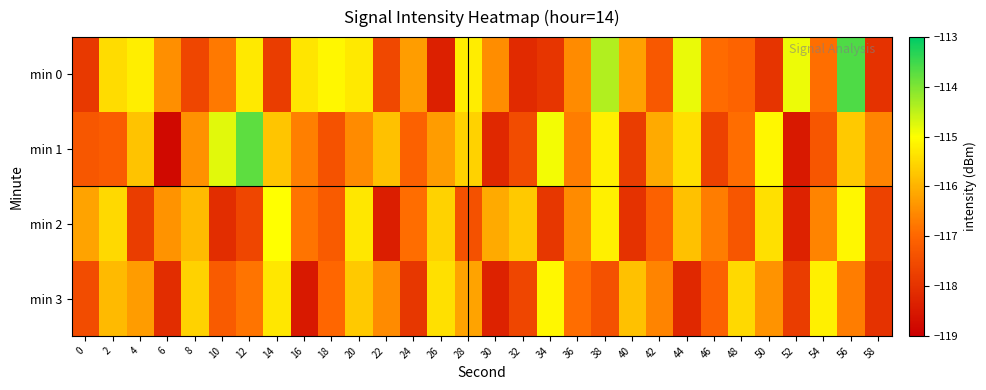

Reading right to left, list all the values displayed in this chart.

min 0: 58=-118.0	56=-113.6	54=-116.9	52=-114.9	50=-118.0	48=-117.1	46=-116.9	44=-114.8	42=-117.3	40=-116.2	38=-114.4	36=-116.5	34=-117.9	32=-118.2	30=-116.5	28=-115.2	26=-118.4	24=-116.3	22=-117.6	20=-115.3	18=-115.1	16=-115.3	14=-117.8	12=-115.3	10=-116.7	8=-117.6	6=-116.5	4=-115.2	2=-115.4	0=-117.9
min 1: 58=-116.6	56=-115.7	54=-117.3	52=-118.5	50=-115.1	48=-116.9	46=-117.7	44=-115.4	42=-116.1	40=-117.8	38=-115.2	36=-116.7	34=-114.9	32=-117.5	30=-118.2	28=-115.6	26=-116.3	24=-117.1	22=-115.8	20=-116.5	18=-117.4	16=-116.7	14=-115.8	12=-113.7	10=-114.8	8=-116.4	6=-118.8	4=-115.8	2=-117.2	0=-117.3
min 2: 58=-117.7	56=-115.1	54=-116.6	52=-118.3	50=-115.4	48=-117.3	46=-116.7	44=-115.8	42=-117.1	40=-118.0	38=-115.2	36=-116.5	34=-117.9	32=-115.7	30=-116.1	28=-117.4	26=-115.6	24=-116.9	22=-118.4	20=-115.3	18=-117.2	16=-116.8	14=-115.0	12=-117.6	10=-118.1	8=-115.9	6=-116.4	4=-117.8	2=-115.5	0=-116.2
min 3: 58=-118.0	56=-116.7	54=-115.2	52=-117.8	50=-116.4	48=-115.5	46=-117.1	44=-118.2	42=-116.6	40=-115.8	38=-117.4	36=-116.9	34=-115.1	32=-117.6	30=-118.3	28=-116.2	26=-115.4	24=-117.9	22=-116.5	20=-115.7	18=-117.0	16=-118.5	14=-115.3	12=-116.8	10=-117.2	8=-115.6	6=-118.1	4=-116.3	2=-115.9	0=-117.5